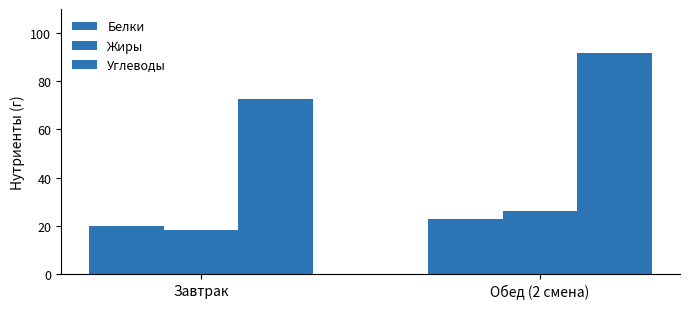

What is the minimum value shown in the chart?

18.3